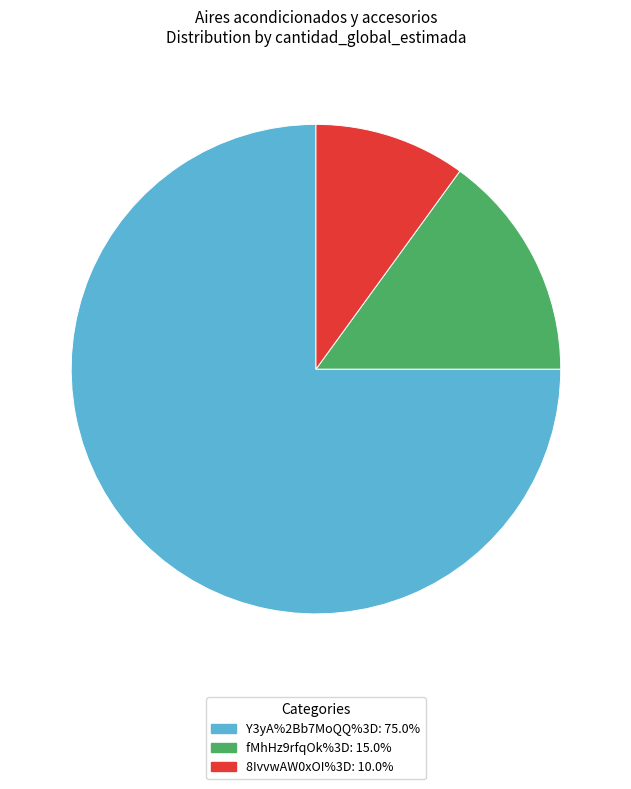

Count the number of slices in the pie.

3